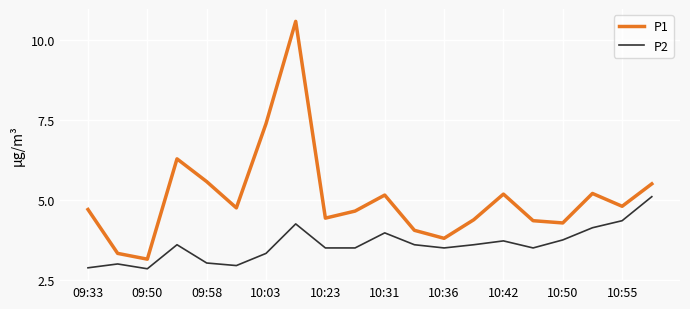

How many interior local valleys does the P1 series have?

6